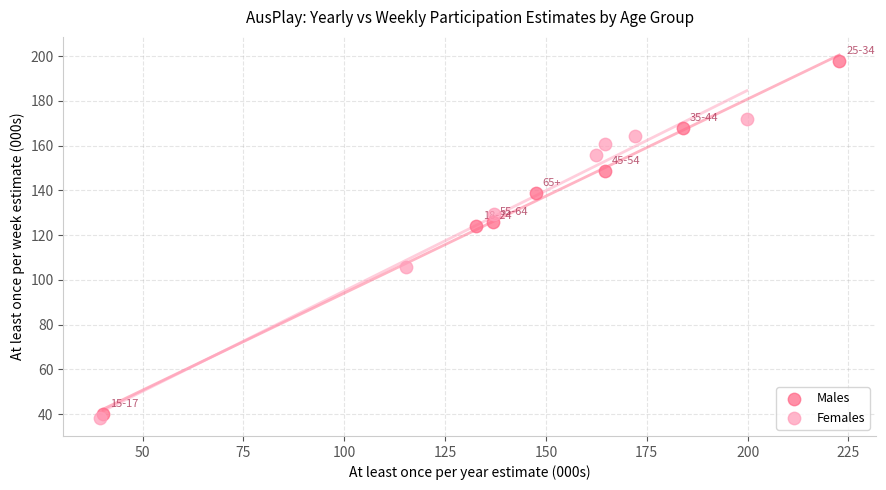

Which series contains the highest Y value?

Males